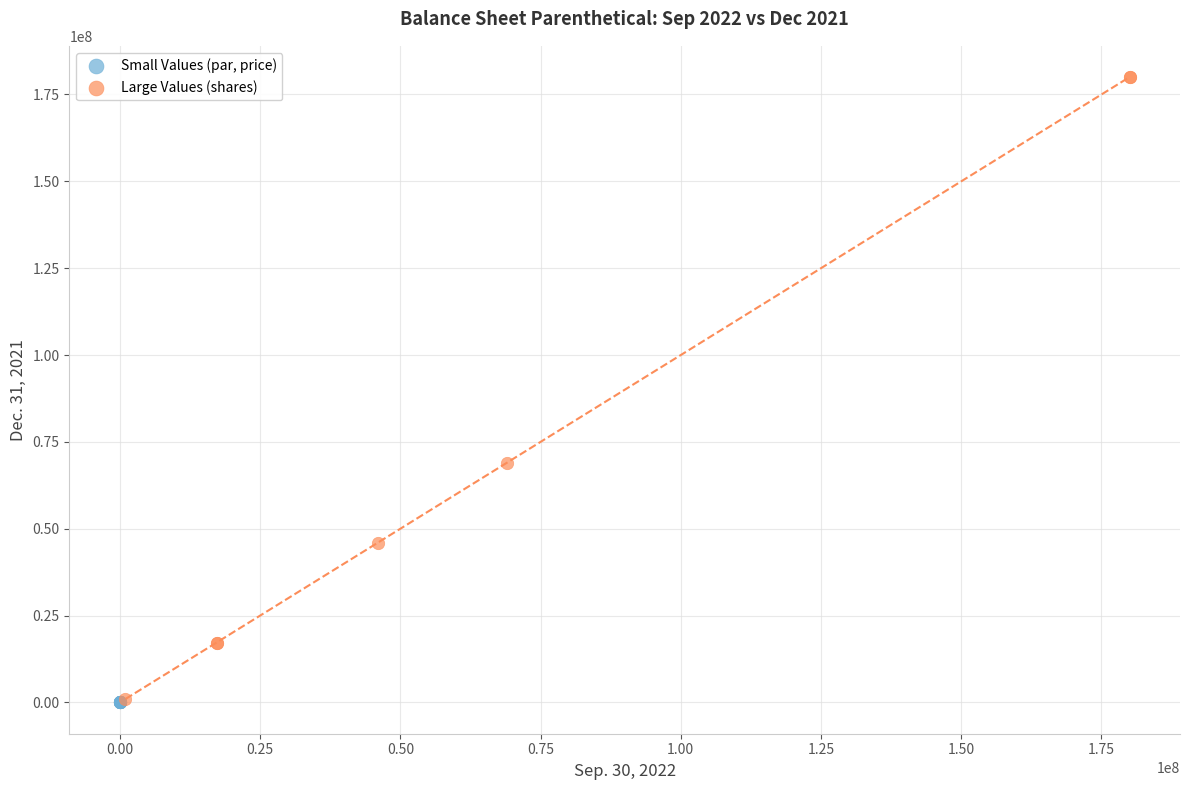

Which series reaches the maximum Y coordinate?

Large Values (shares)